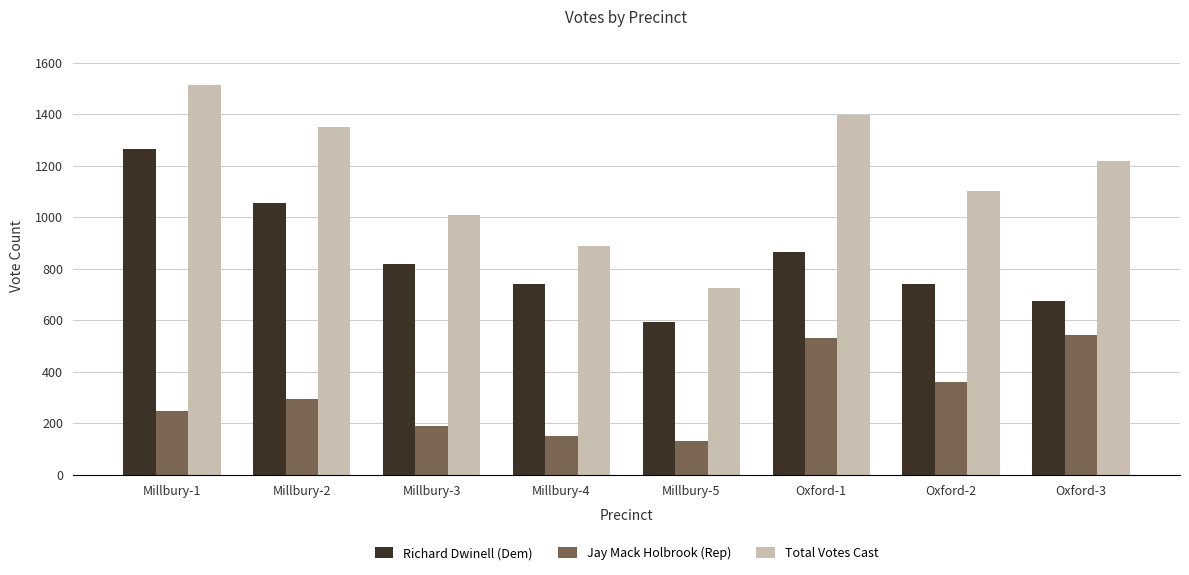

What is the difference between the maximum and minimum values in the Total Votes Cast series?

785